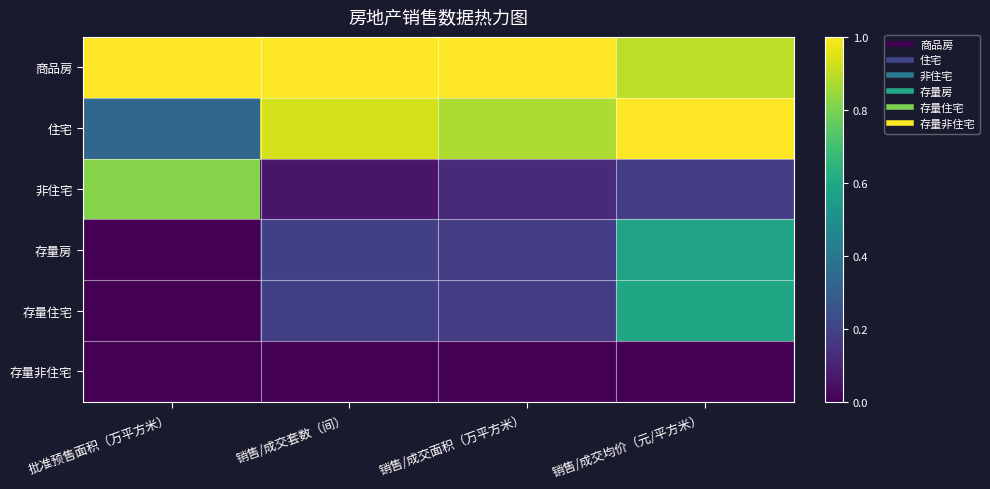

What is the greatest value displayed?

1.0